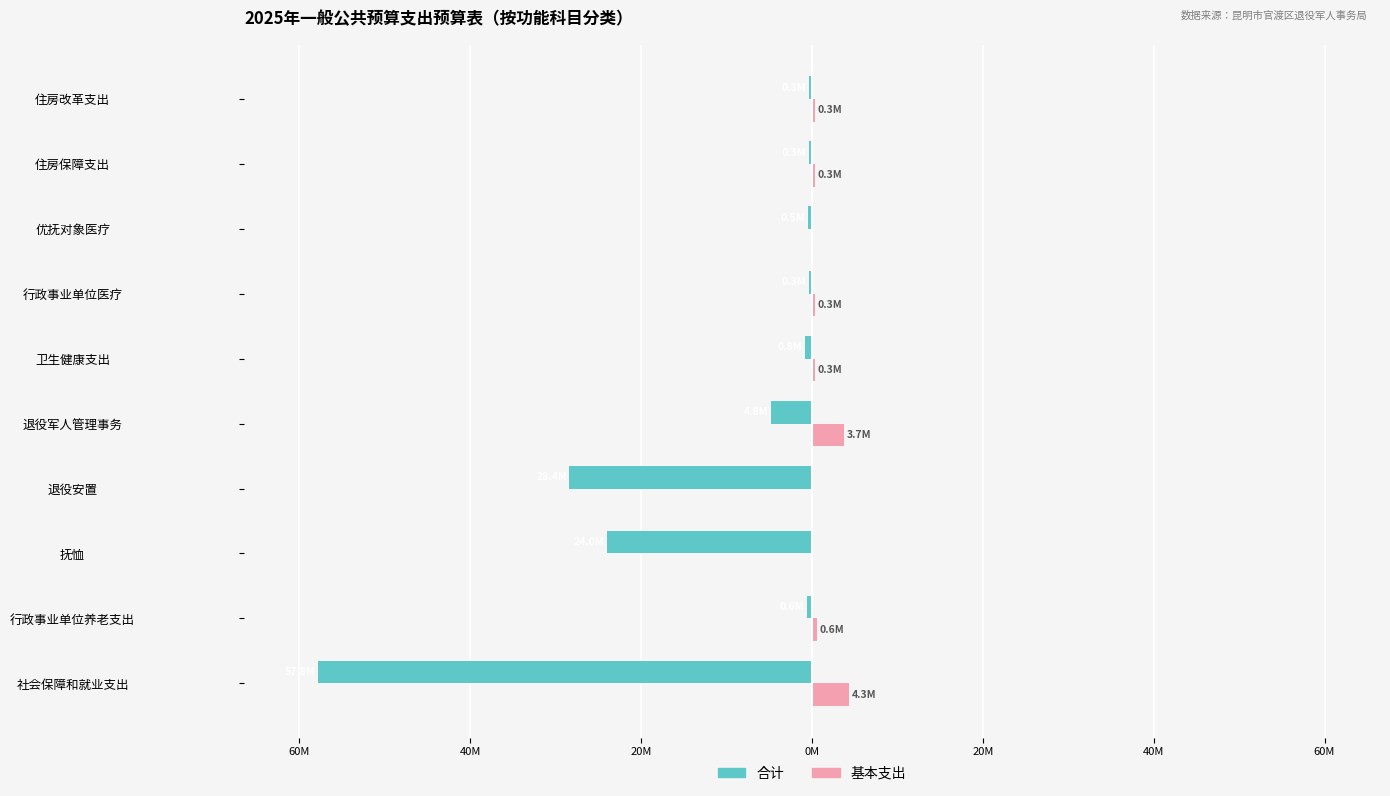

Rank the series by their maximum value, from highest to lowest.

基本支出, 合计